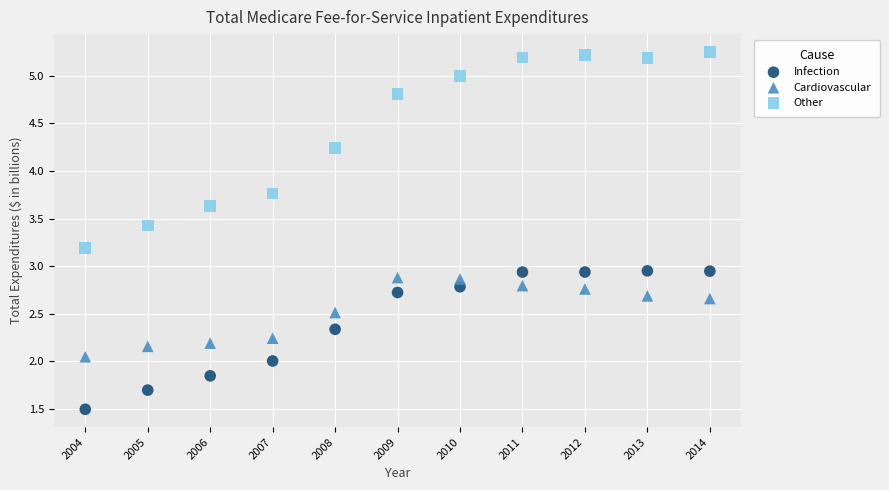

Which series reaches the minimum Y coordinate?

Infection